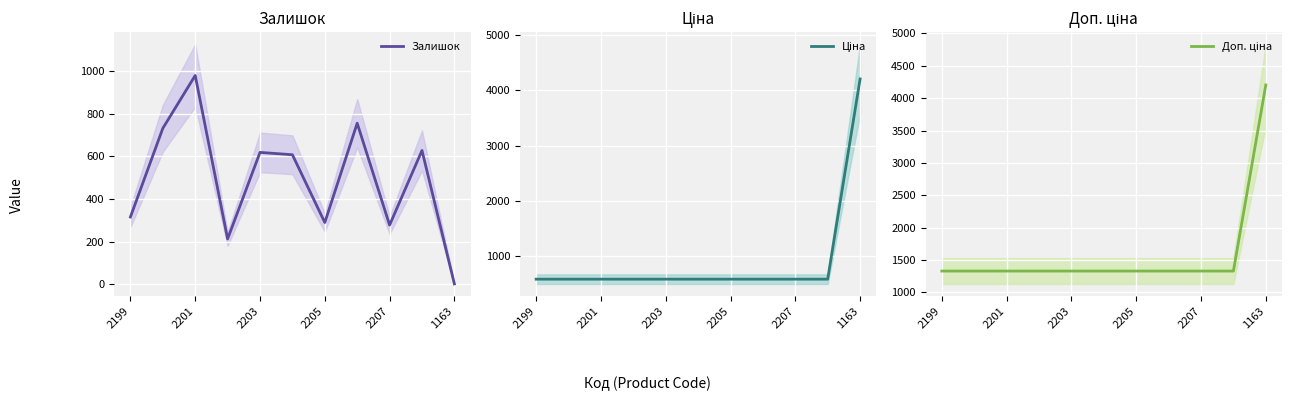

The Залишок series shows 316 at 2199. True or false?

True